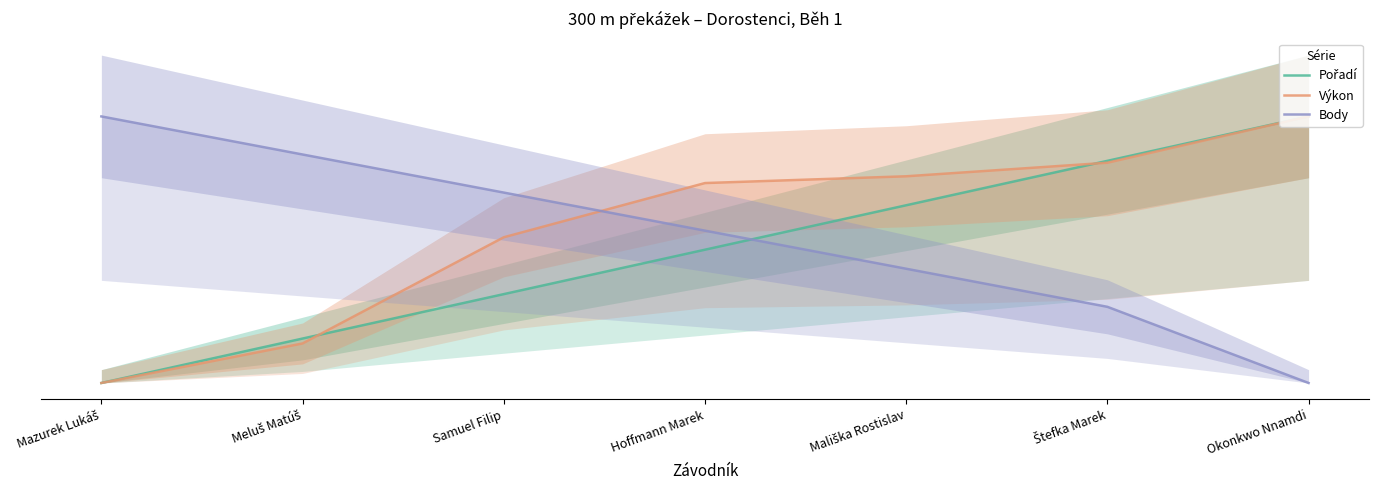

What is the highest value of the Výkon series?

10.0